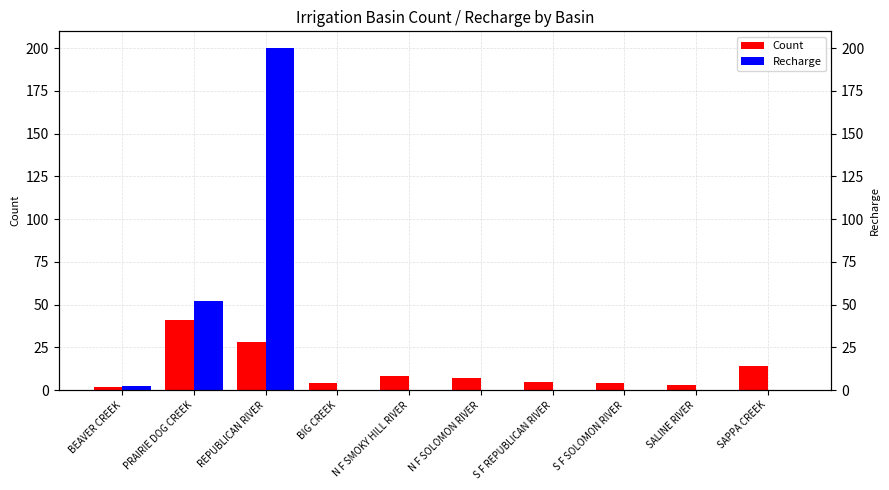

Is the value of Recharge at REPUBLICAN RIVER greater than the value of Count at BIG CREEK?

Yes